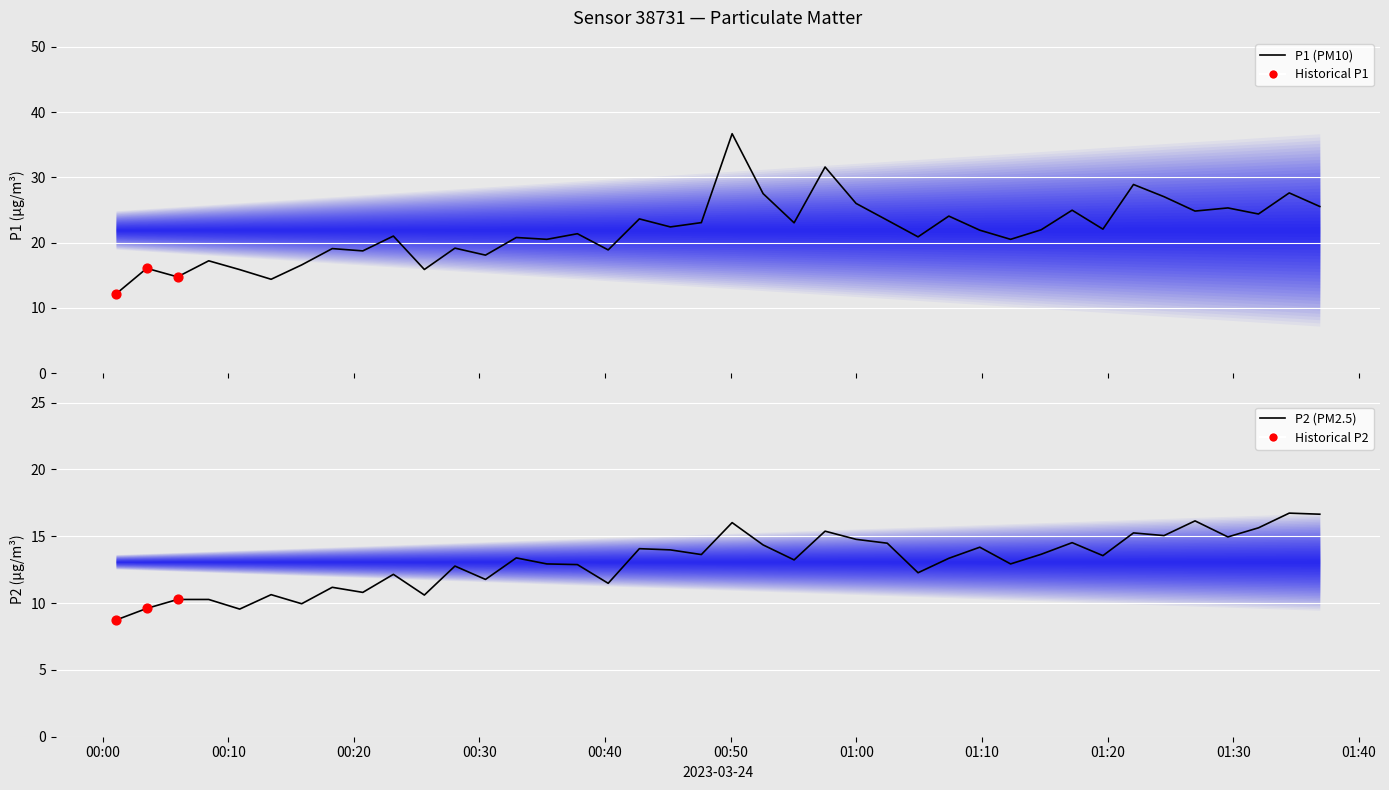

Is the value of P1 at 6 greater than the value of P2 at 19?

Yes